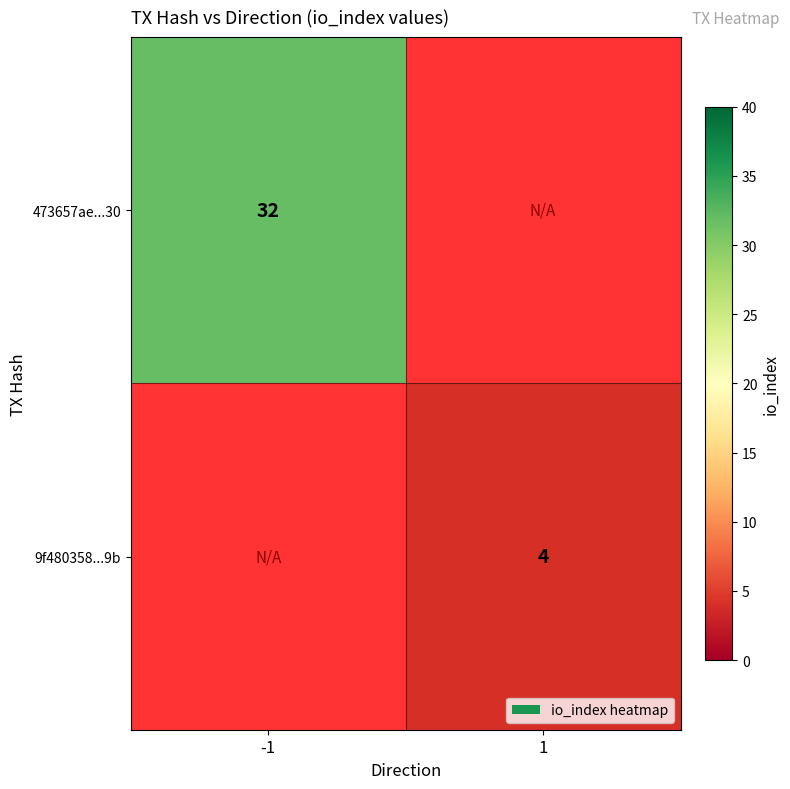

True or false: 9f480358...9b has a value of 6 at 1.

False